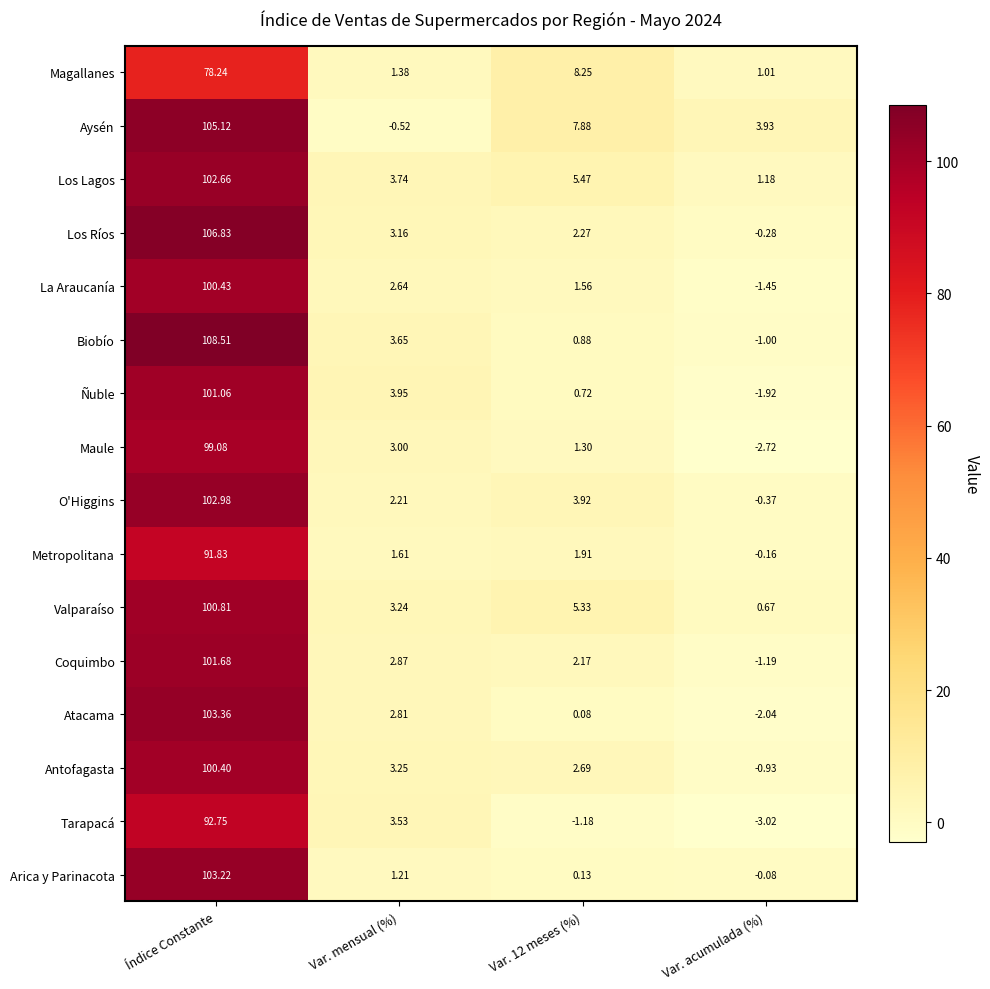

At how many categories does at least one series exceed 93?

1